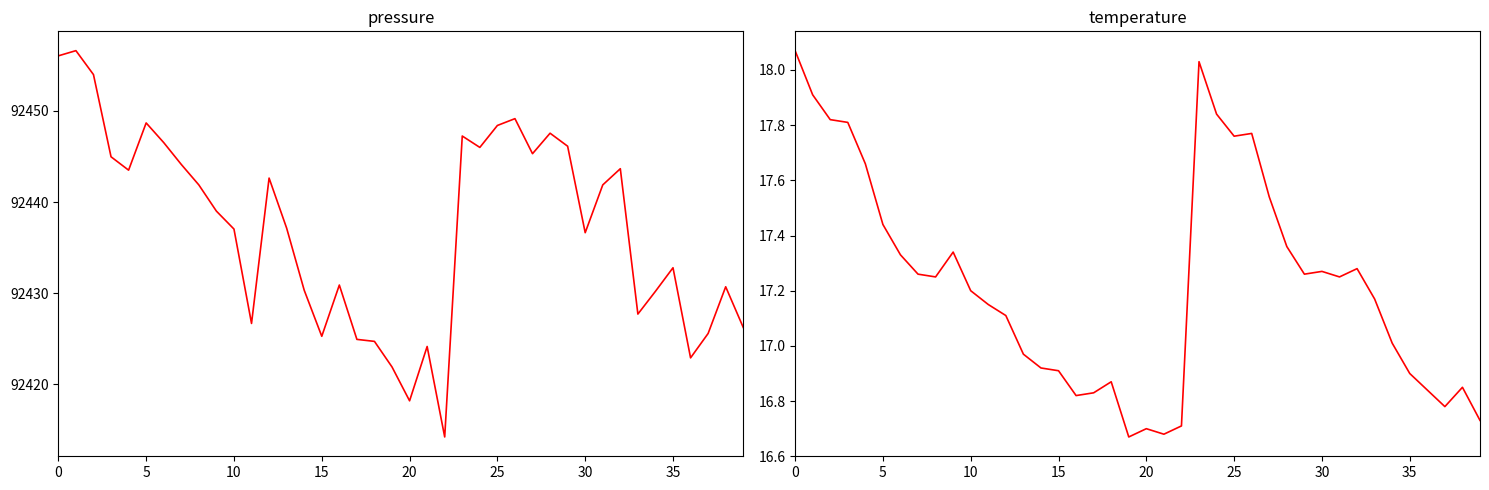

True or false: temperature has more than 1 points higher than both neighbors.

True